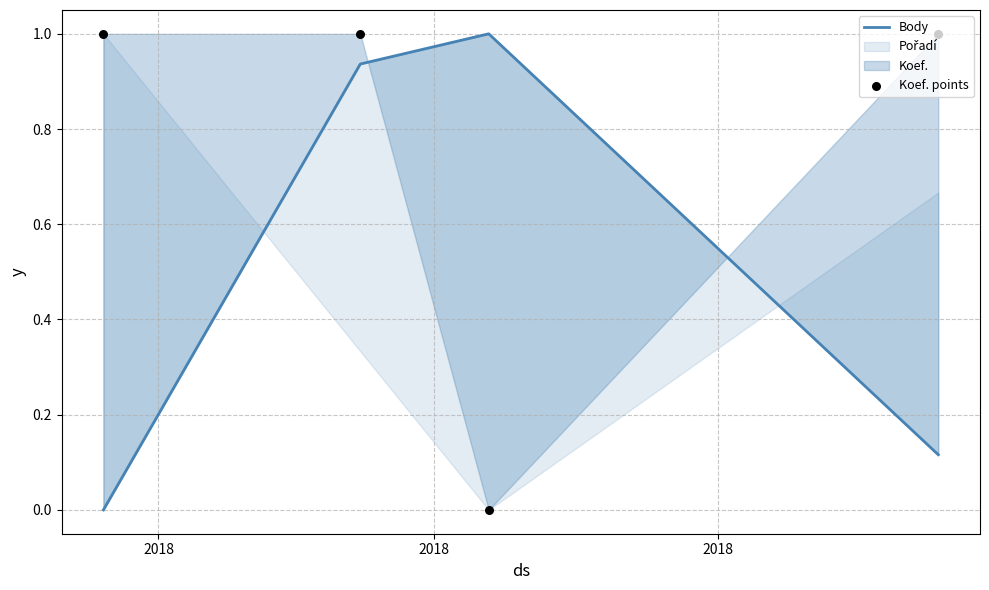

Which series has the largest total across all categories?

Koef. points